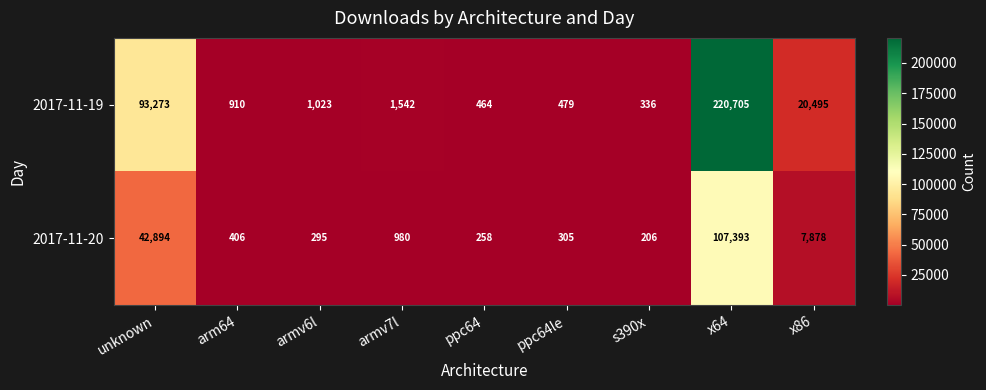

What is the sum of the 2017-11-20 values at unknown and x64?

150287